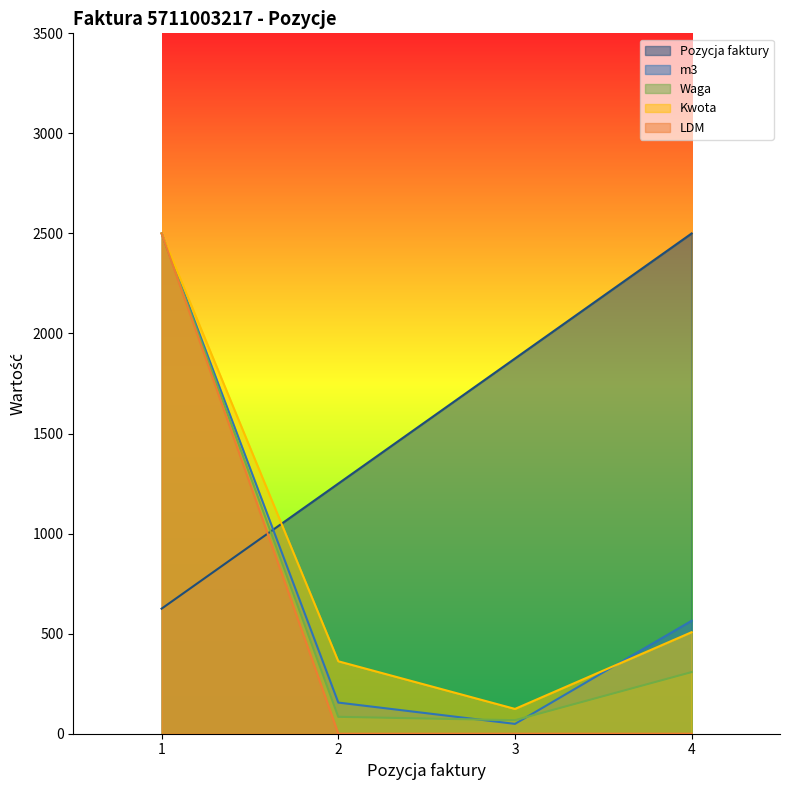

What is the sum of all Waga values?

2959.9